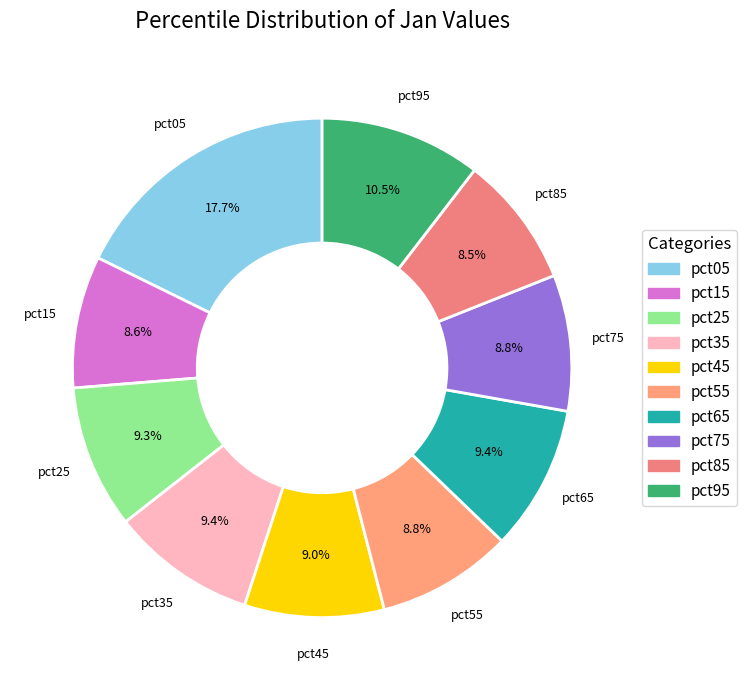

To the nearest percent, what is the combined percentage of pct85 and pct65?

18%